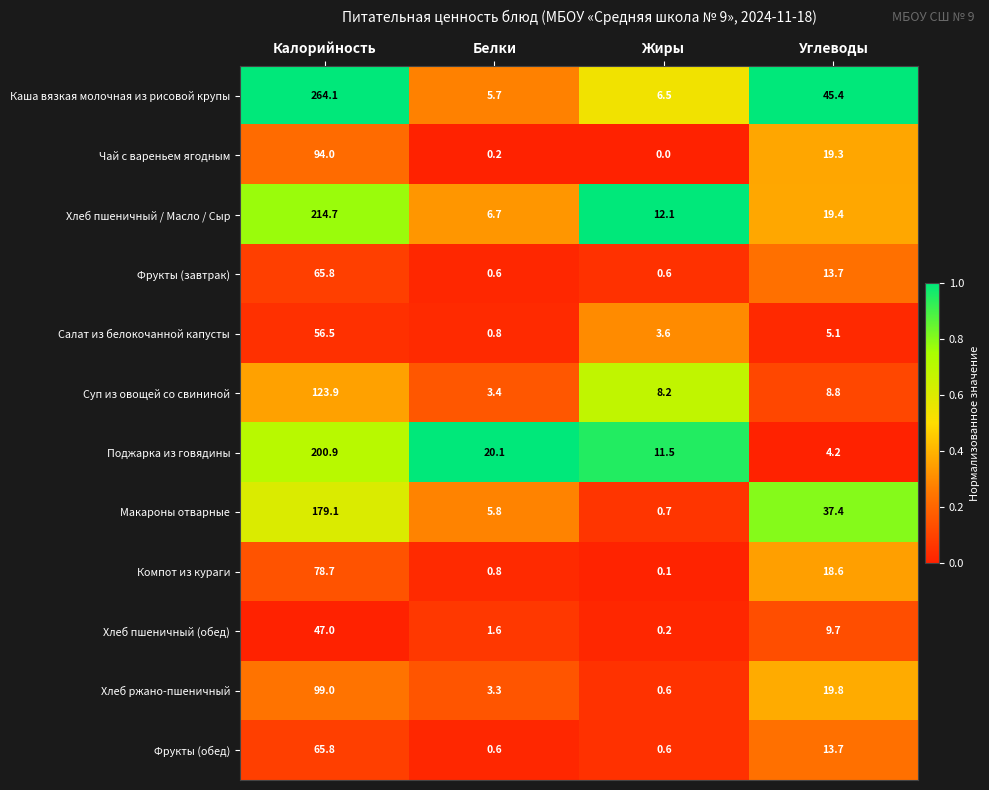

Which series changed the most between Калорийность and Жиры?

Каша вязкая молочная из рисовой крупы